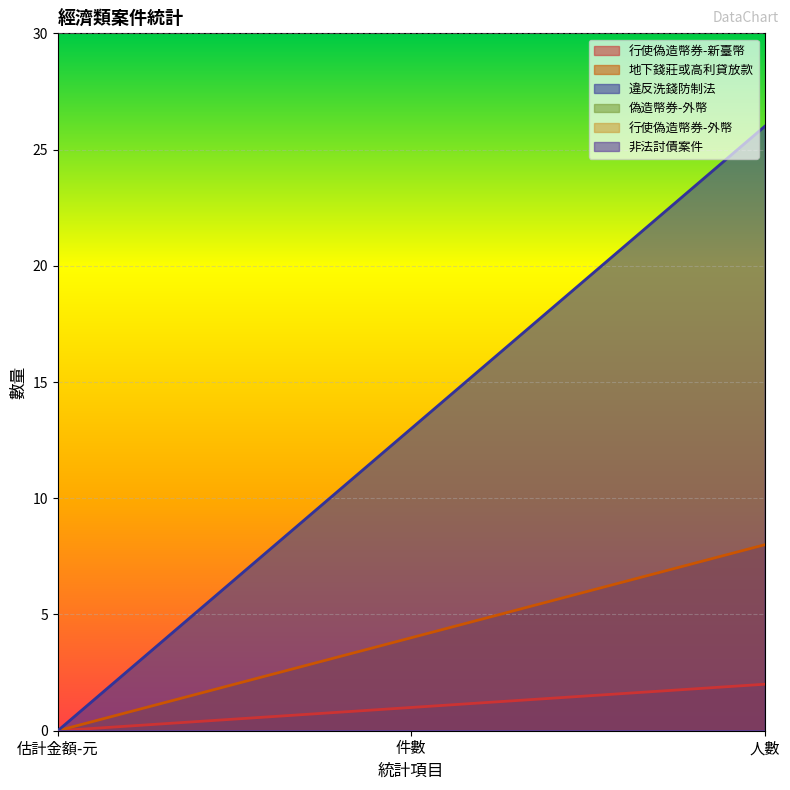

What is the label of the 3rd point from the right?

估計金額-元